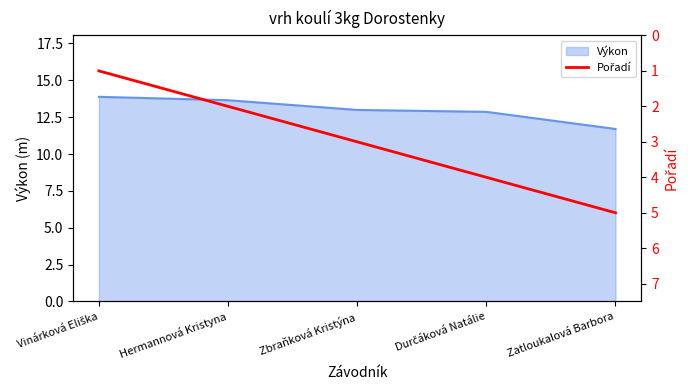

What is the label of the 3rd point from the left?

Zbraňková Kristýna